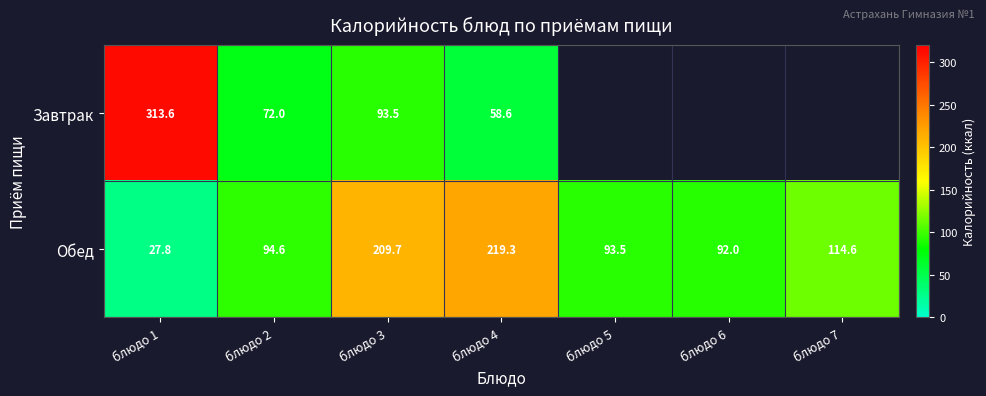

How many values in the Обед series are below 94?

3